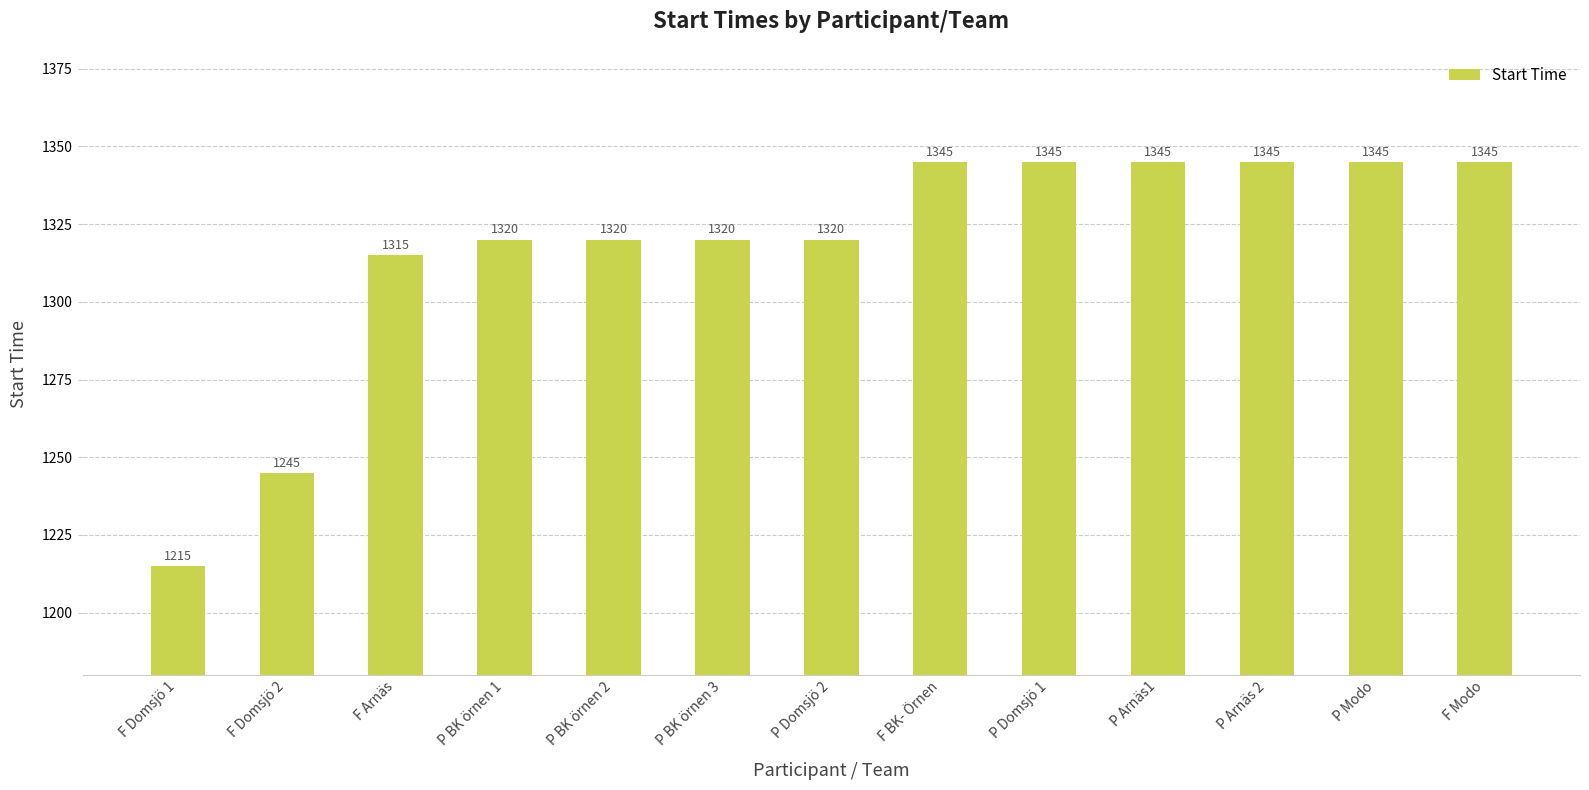

What value does the data have at P Modo, to the nearest 5?

1345